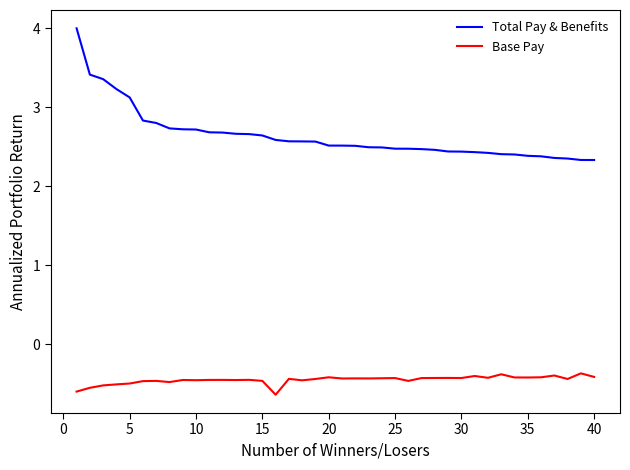

What are all the series names shown in the legend?

Total Pay & Benefits, Base Pay